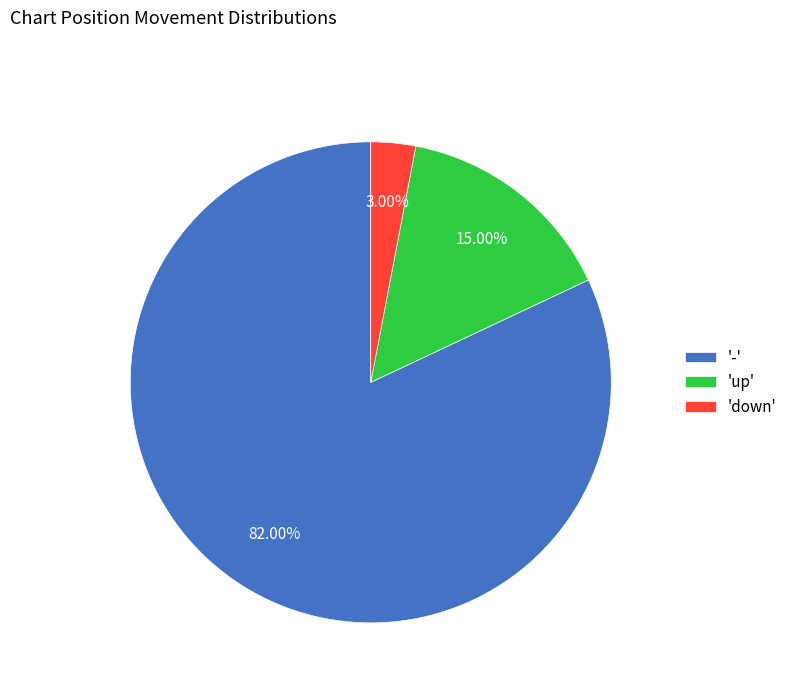

Is the sum of 'up' and '-' greater than half?

Yes